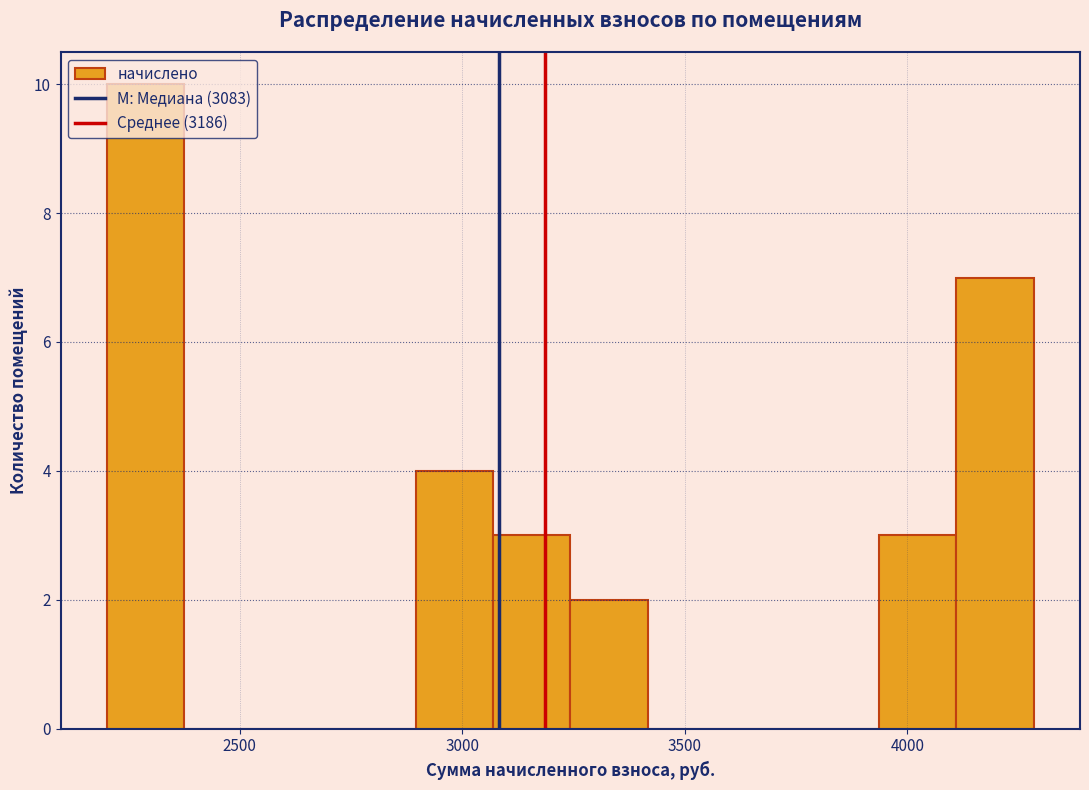

Around what value on the x-axis is the tallest bar? Give the approximate position of its centre, as read against the axis.

2300